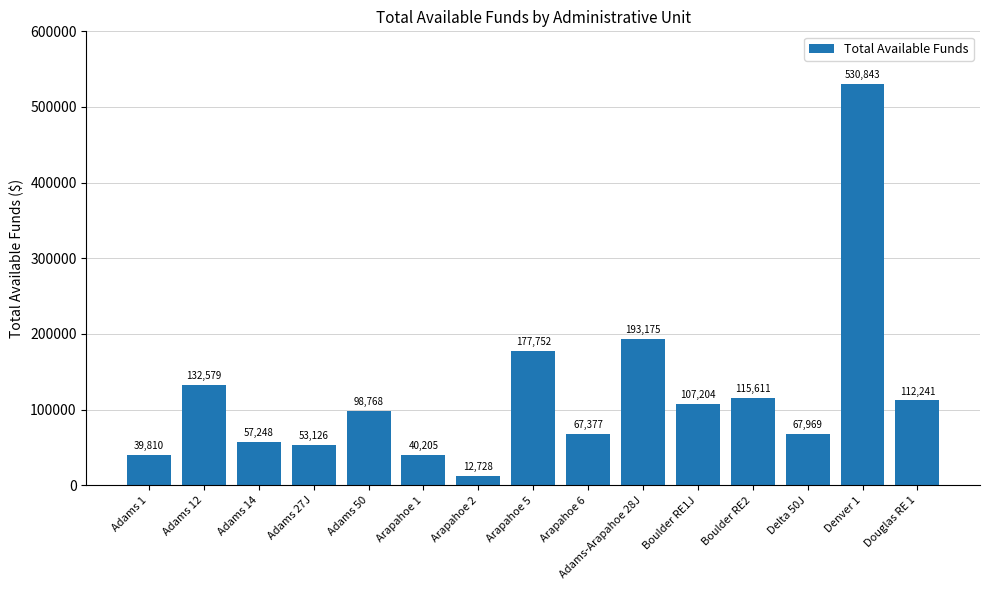

Is it true that the value at Boulder RE1J is 107204?

True